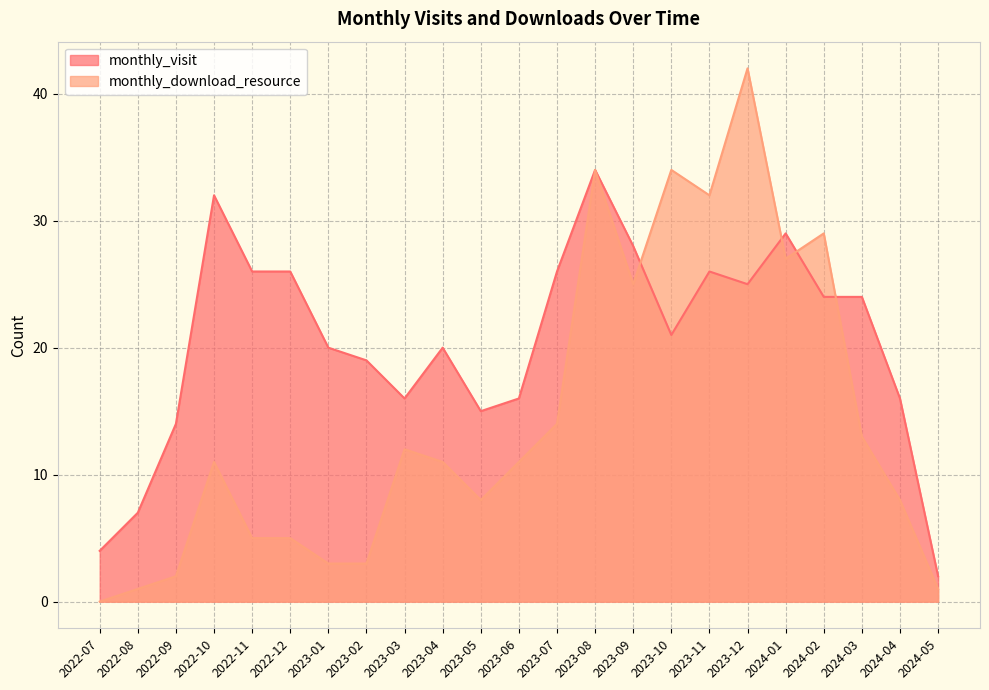

The value of monthly_download_resource at 2024-03 is 13. True or false?

True